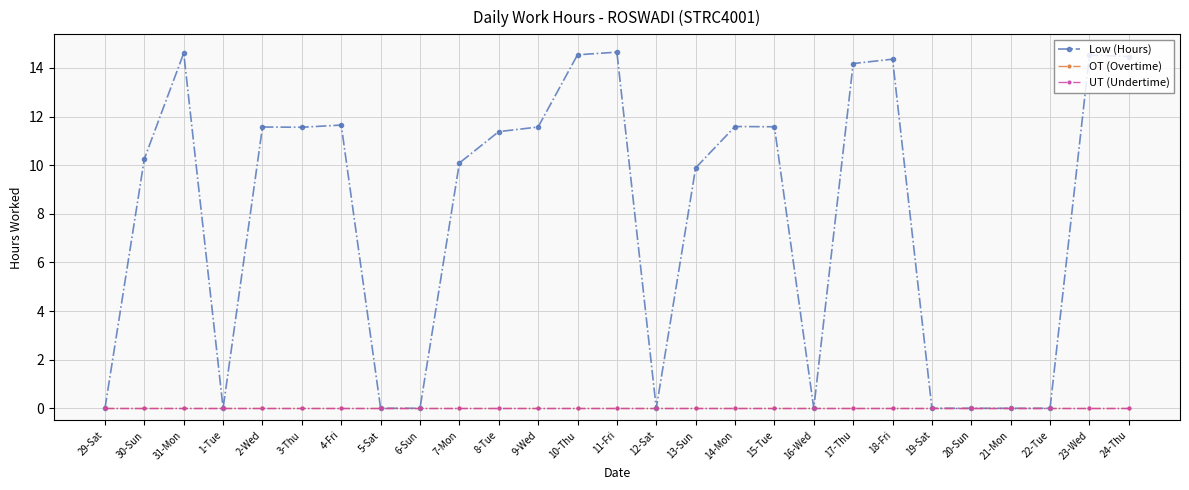

Is this an area chart (filled region under the line)?

No